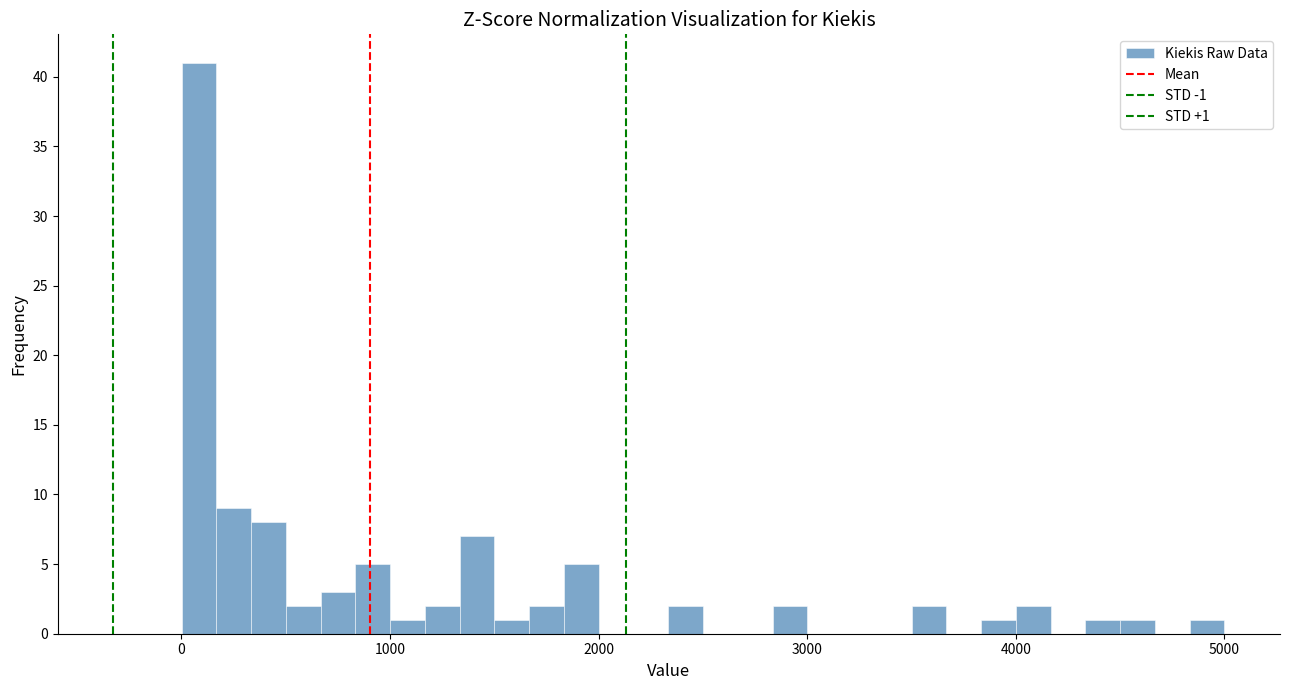

Around what value on the x-axis is the tallest bar? Give the approximate position of its centre, as read against the axis.

100